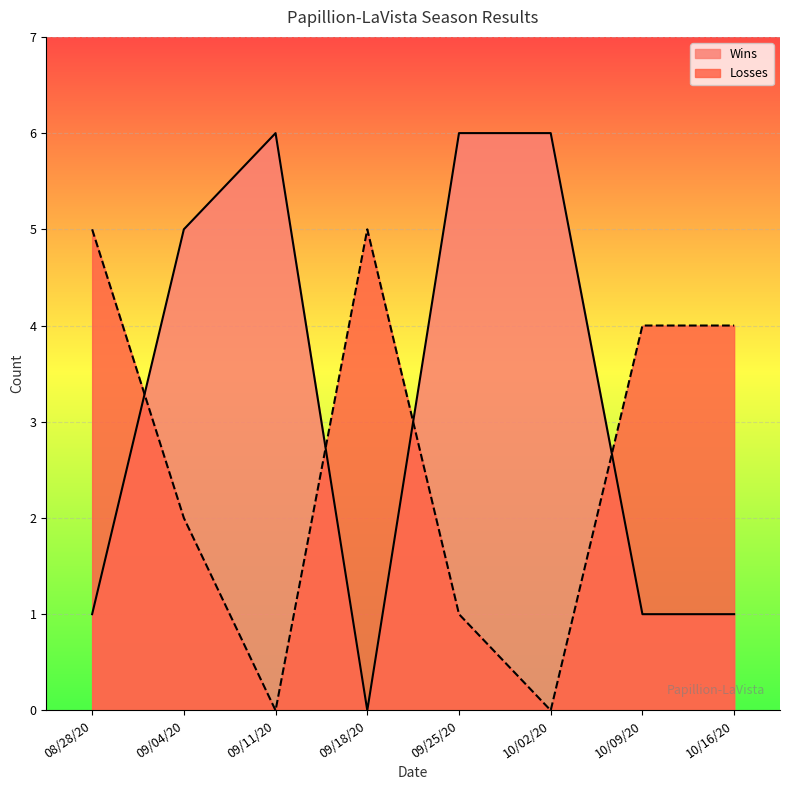

How many values in the Losses series are below 4?

4